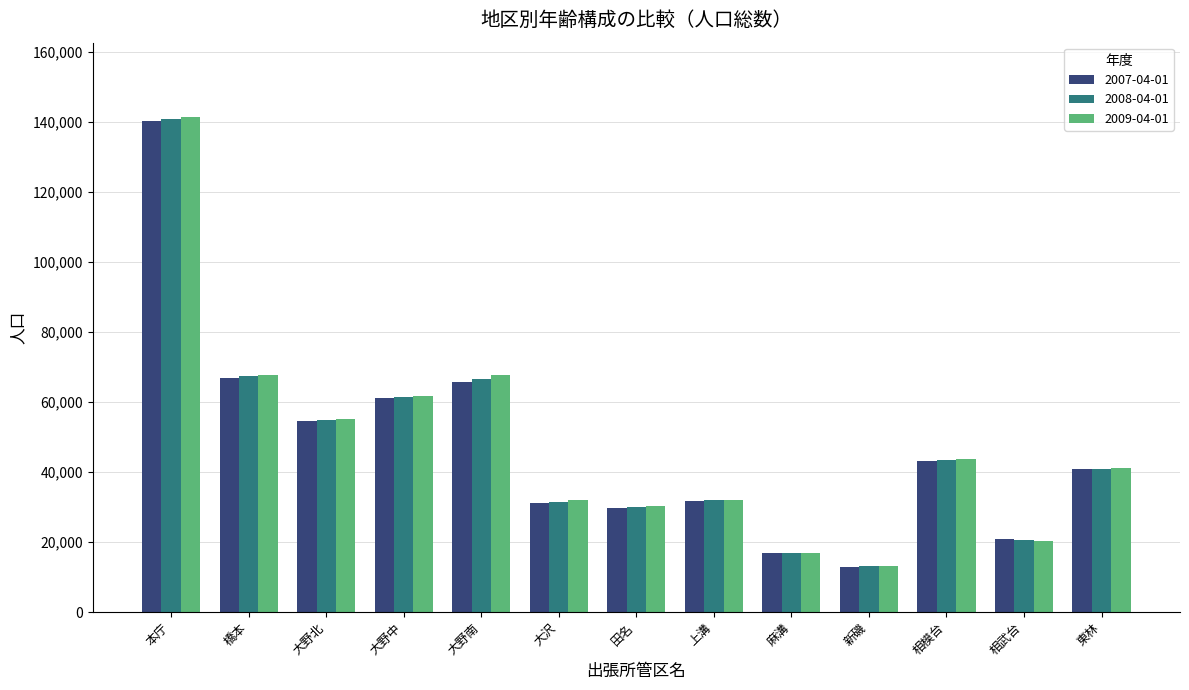

What is the total value across all series at 新磯?

39369